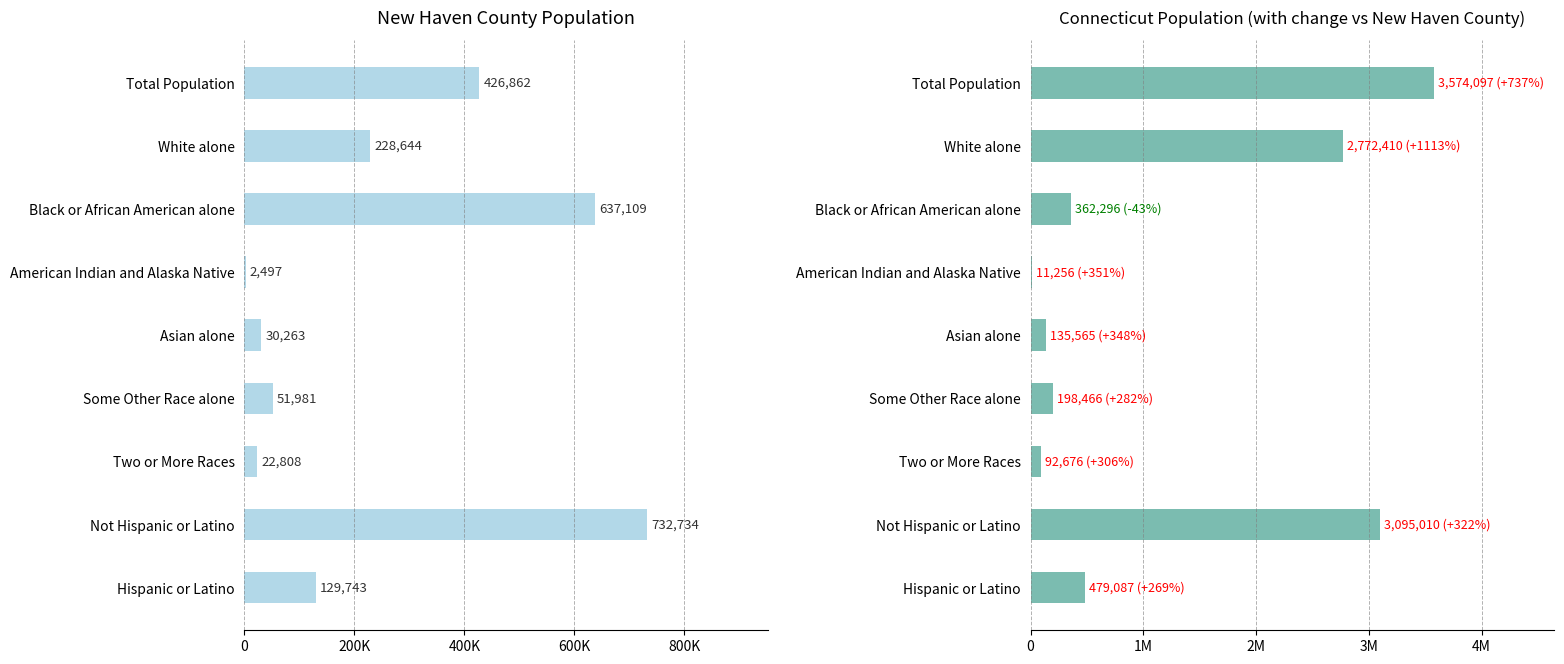

What is the difference between the maximum and minimum values in the Connecticut series?

3562841